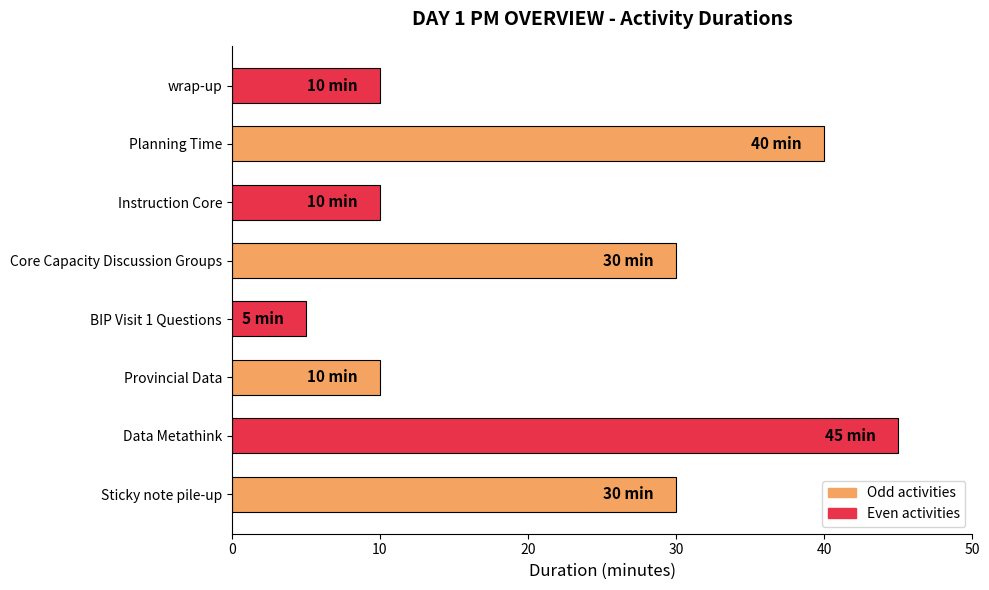

What is the greatest value displayed?

45